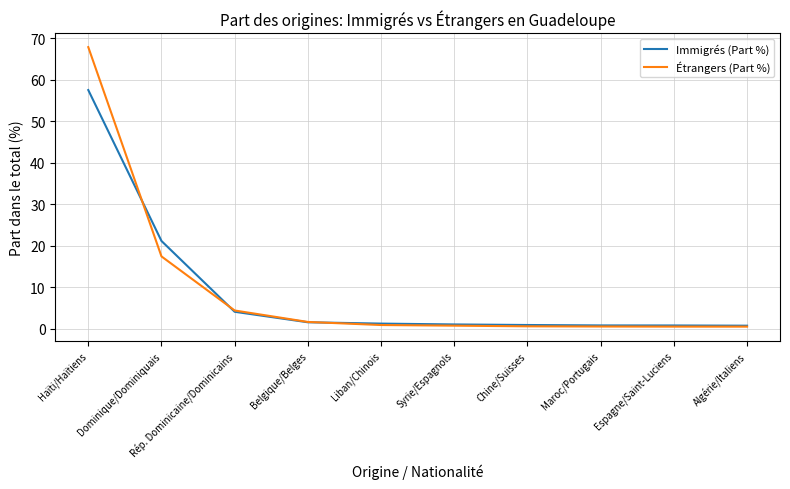

List the series in order of their peak value, highest first.

Étrangers (Part %), Immigrés (Part %)